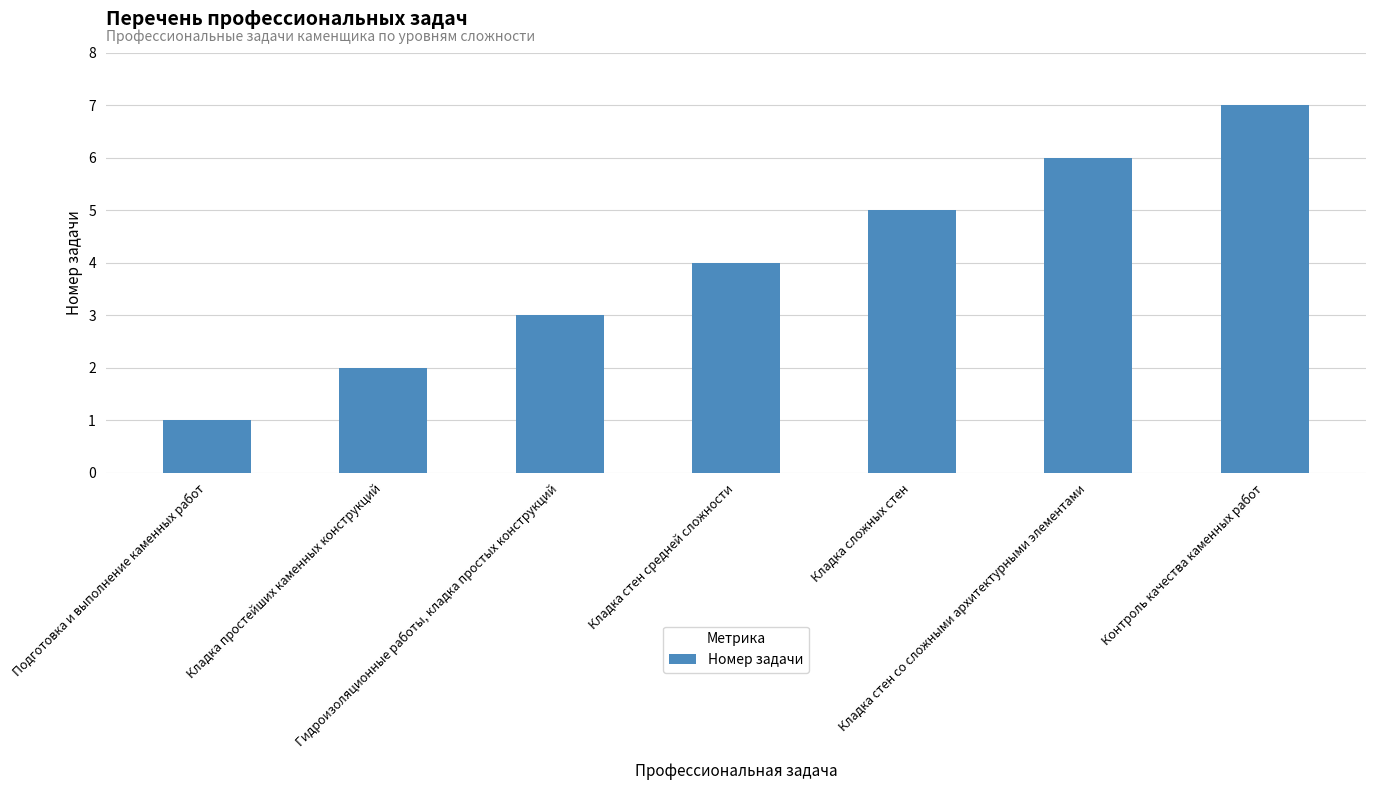

What is the sum of the values at Контроль качества каменных работ and Гидроизоляционные работы, кладка простых конструкций?

10